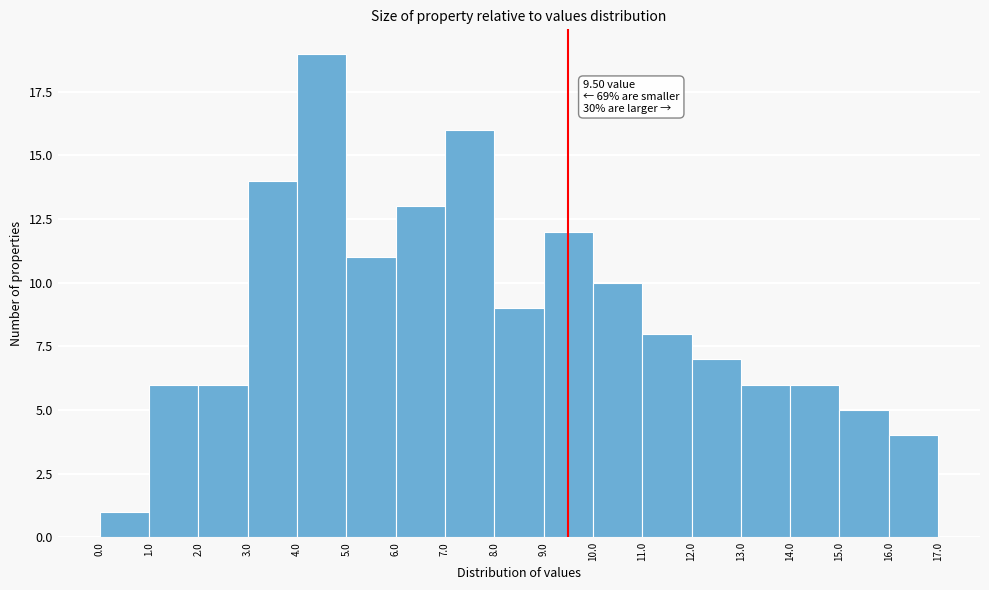

Which range on the x-axis has the tallest bar?

4.0 to 5.0